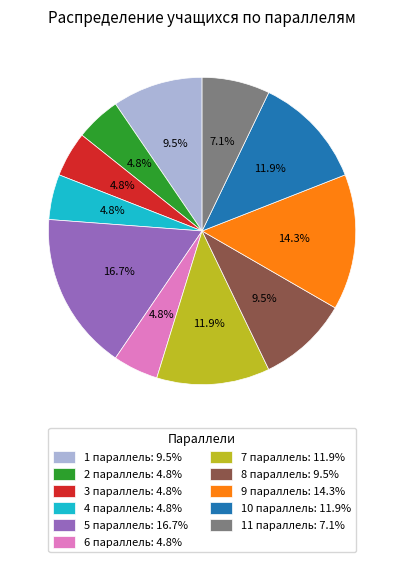

Which slice is the largest?

5 параллель